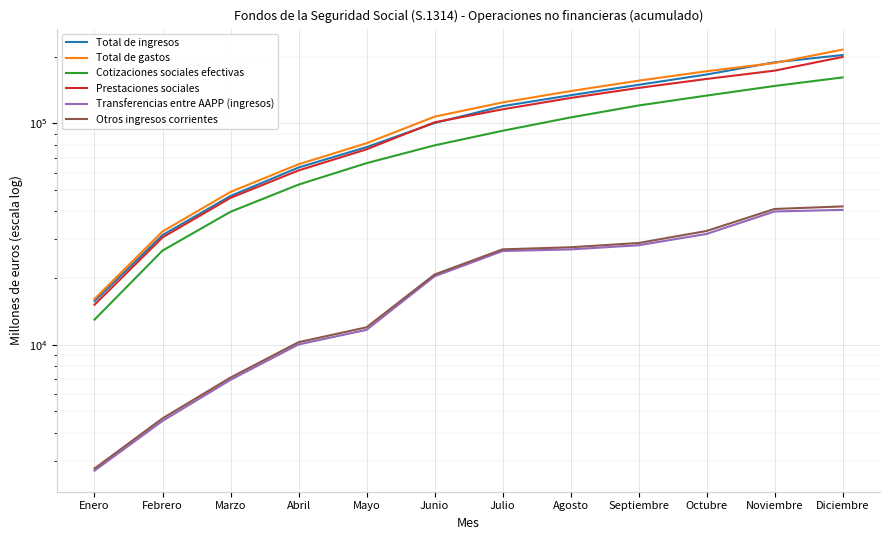

At Junio, list the series in order from smallest to largest.

Transferencias entre AAPP (ingresos), Otros ingresos corrientes, Cotizaciones sociales efectivas, Total de ingresos, Prestaciones sociales, Total de gastos